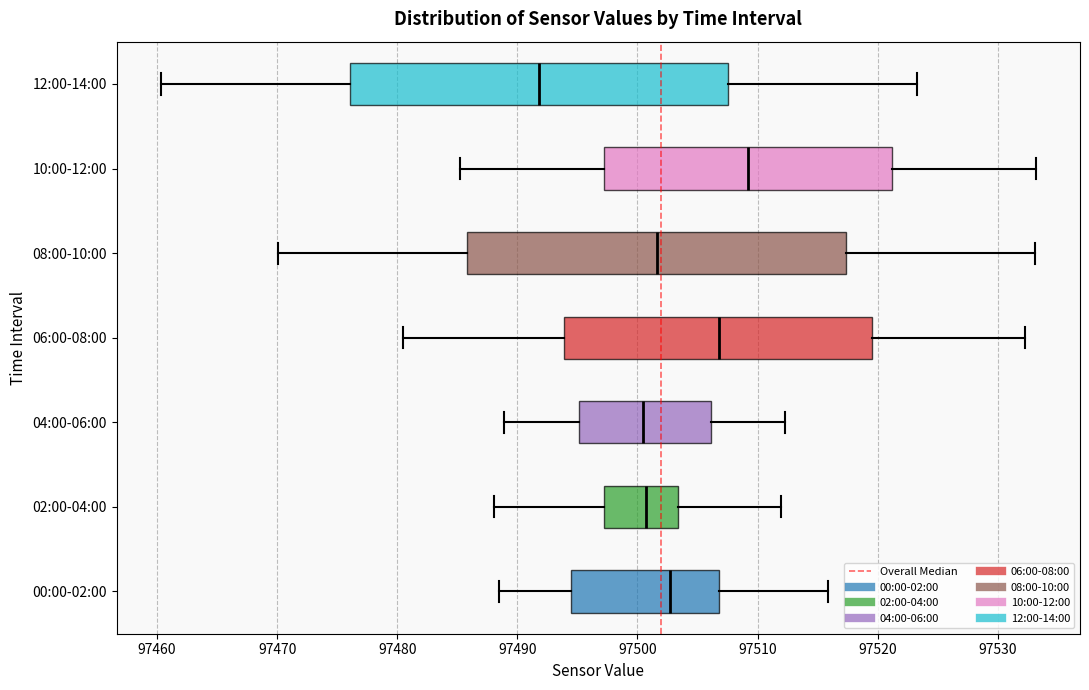

Reading bottom to top, transcribe this box plot: for each box, give where its median line is, the range the box spans, and where its two whiskers end, as read against the x-axis. The values are not printed on the chart, so give them approximately, as read against the axis.

00:00-02:00: median 97503, box 97494 to 97507, whiskers 97488 to 97516
02:00-04:00: median 97501, box 97497 to 97503, whiskers 97488 to 97512
04:00-06:00: median 97500, box 97495 to 97506, whiskers 97489 to 97512
06:00-08:00: median 97507, box 97494 to 97520, whiskers 97481 to 97532
08:00-10:00: median 97502, box 97486 to 97517, whiskers 97470 to 97533
10:00-12:00: median 97509, box 97497 to 97521, whiskers 97485 to 97533
12:00-14:00: median 97492, box 97476 to 97508, whiskers 97460 to 97523